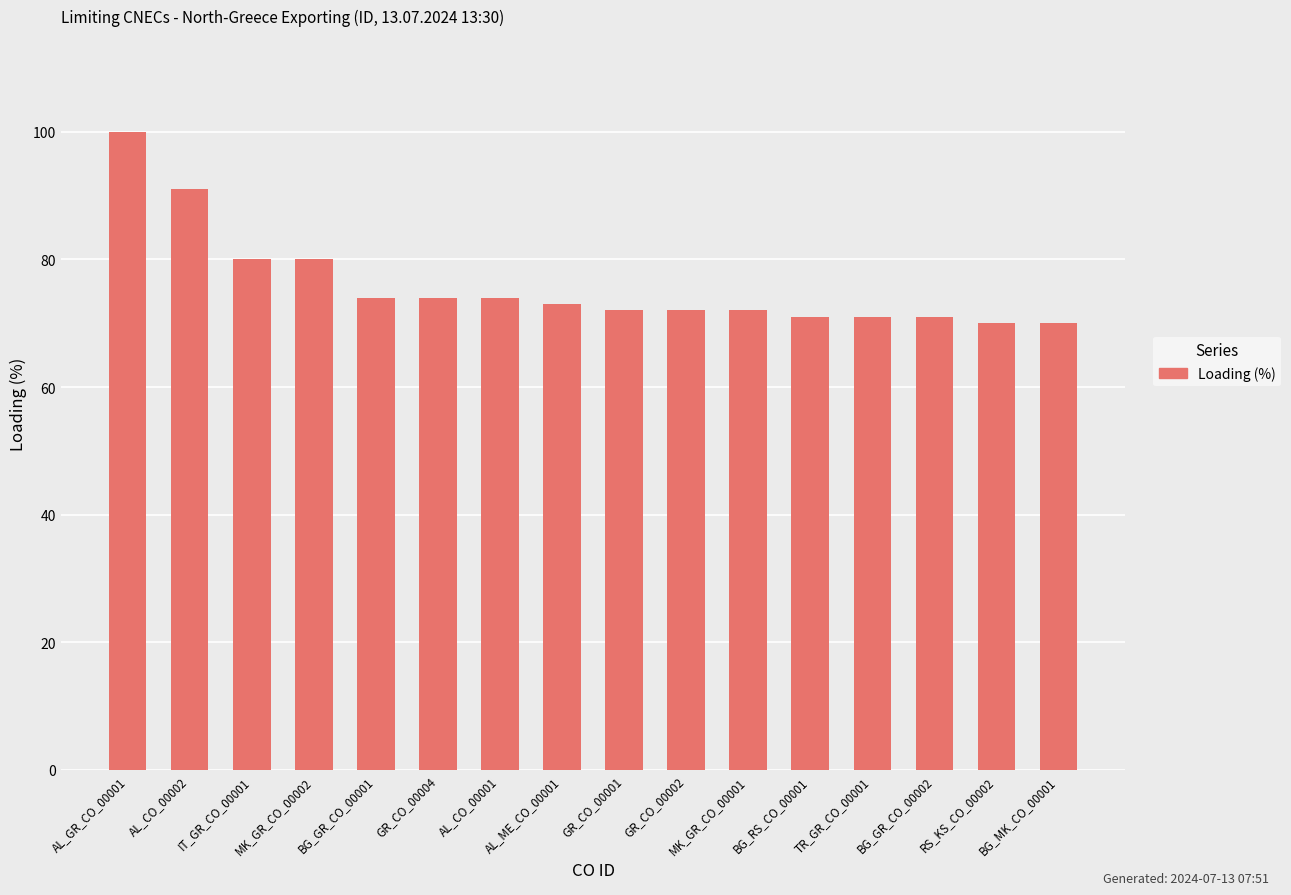

Count the number of data series in this chart.

1